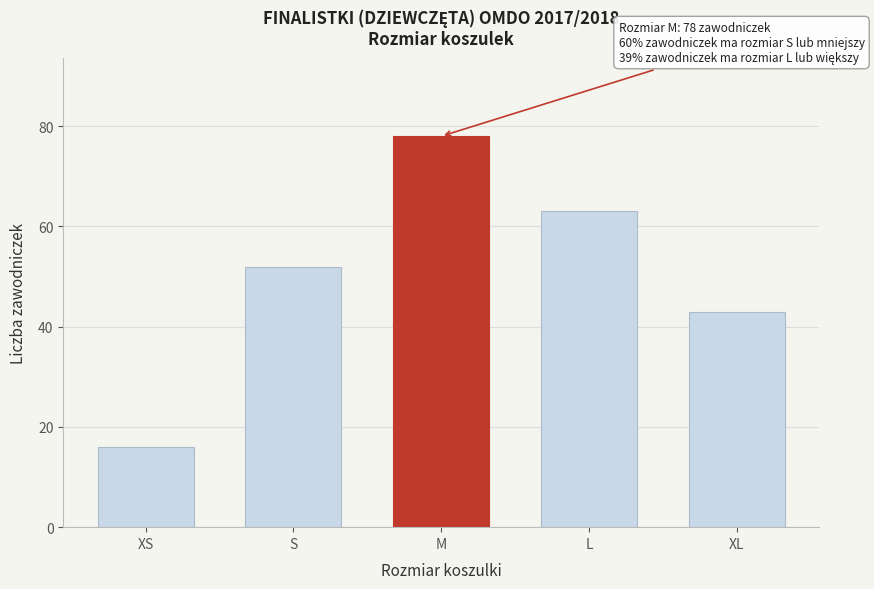

Reading right to left, list all the values displayed in this chart.

43	63	78	52	16